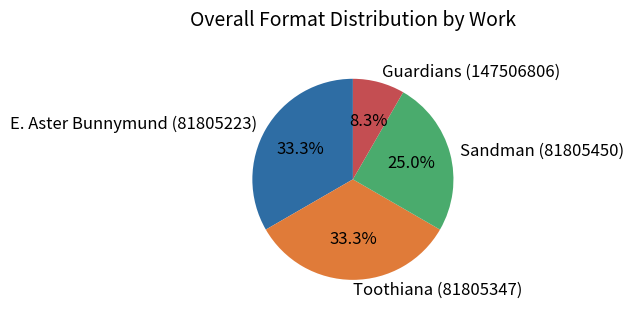

True or false: Sandman (81805450) accounts for 12% of the total.

False